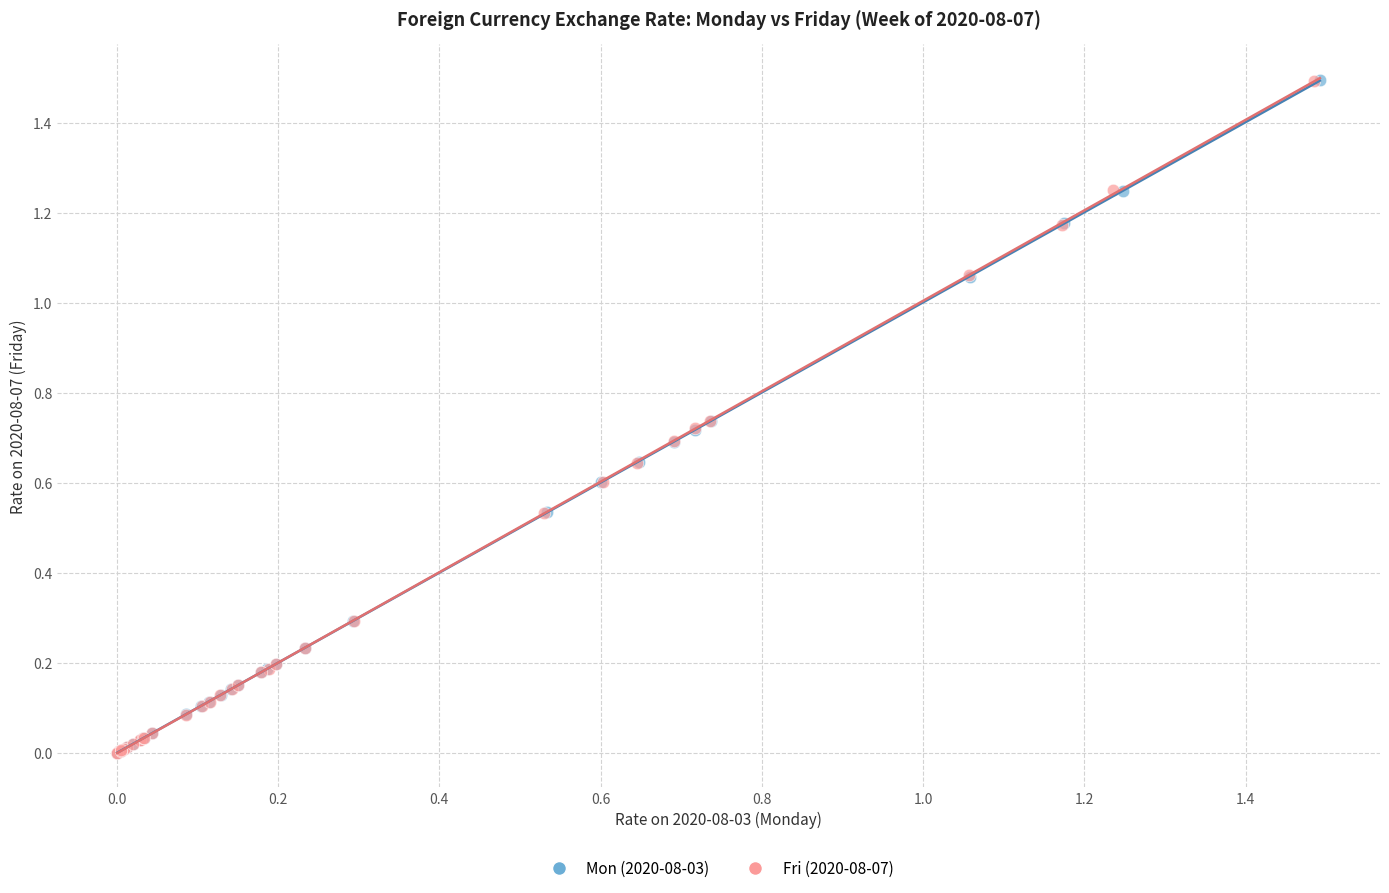

Which series has the largest Y range (max minus min)?

Mon (2020-08-03)